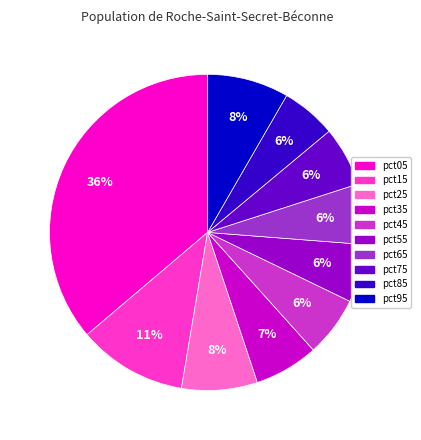

Count the number of slices in the pie.

10